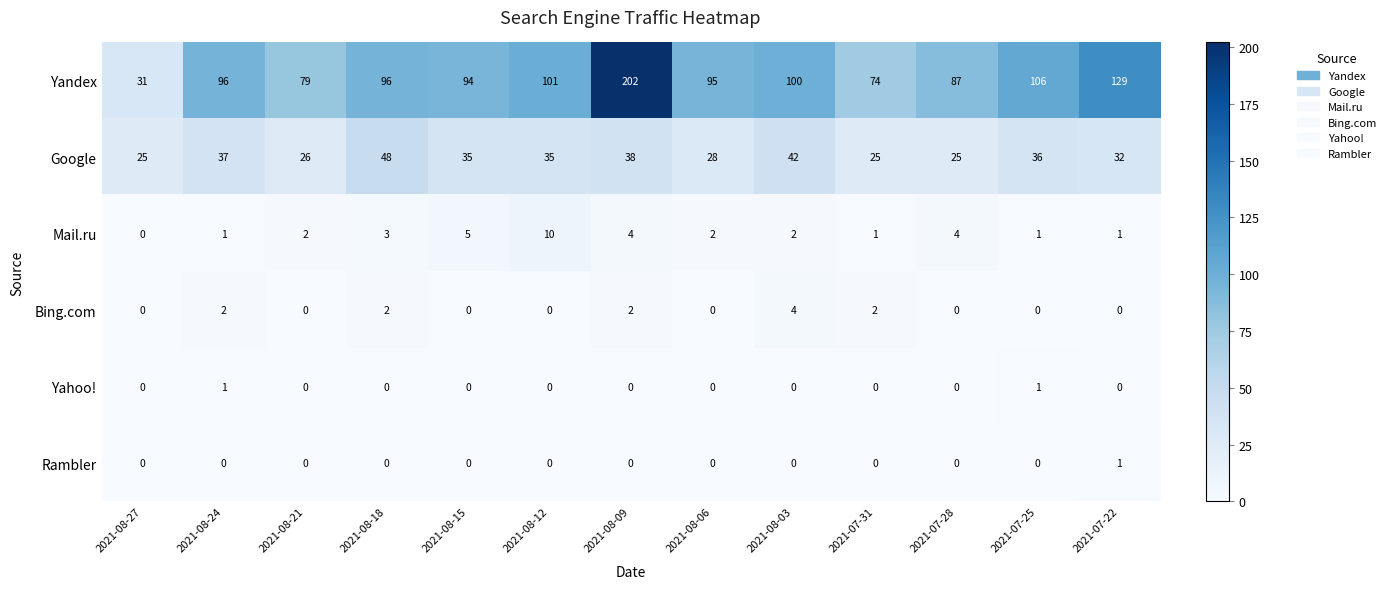

The Yandex series shows 230 at 2021-07-22. True or false?

False